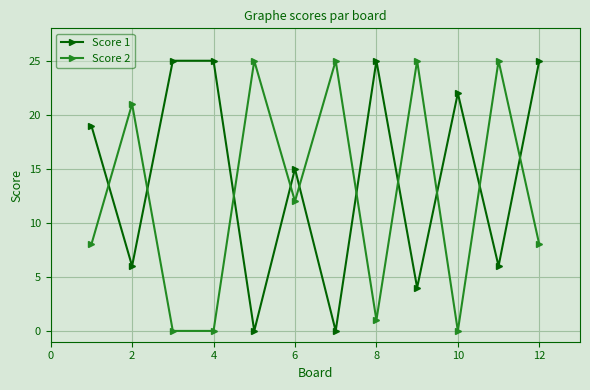

How many times do Score 2 and Score 1 cross each other?

10